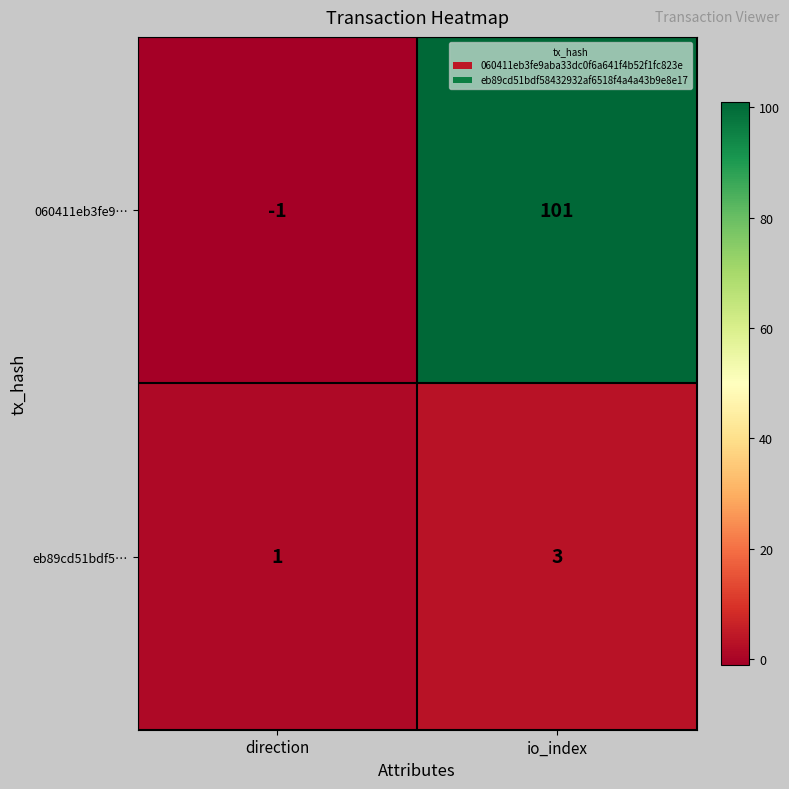

What is the average value of the 060411eb3fe9… series?

50